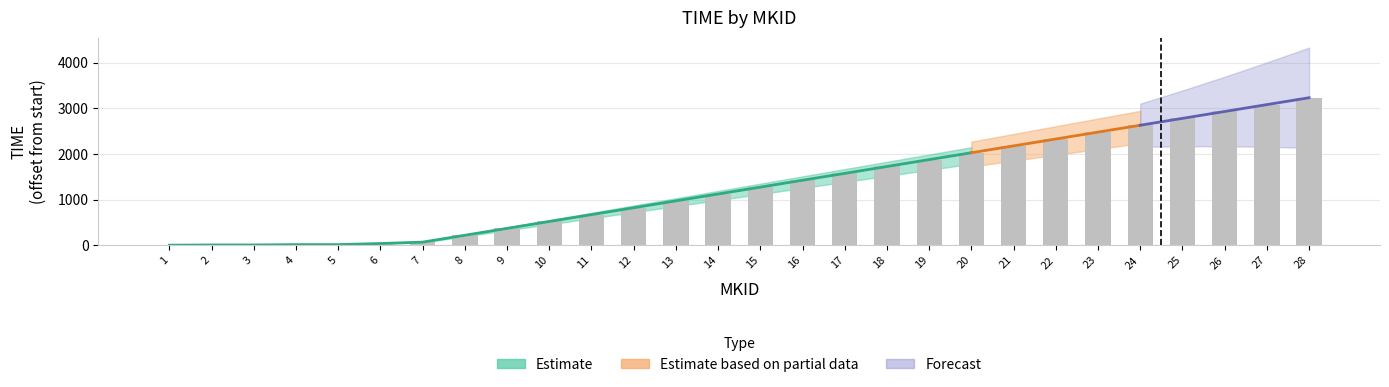

Reading left to right, list all the values displayed in this chart.

0.0	4.9	4.9	12.1	12.1	36.6	66.8	217.6	368.3	519.0	669.8	820.5	971.2	1122.0	1272.7	1423.4	1574.2	1724.9	1875.6	2026.4	2177.1	2327.8	2478.6	2629.3	2780.1	2930.8	3081.5	3232.3